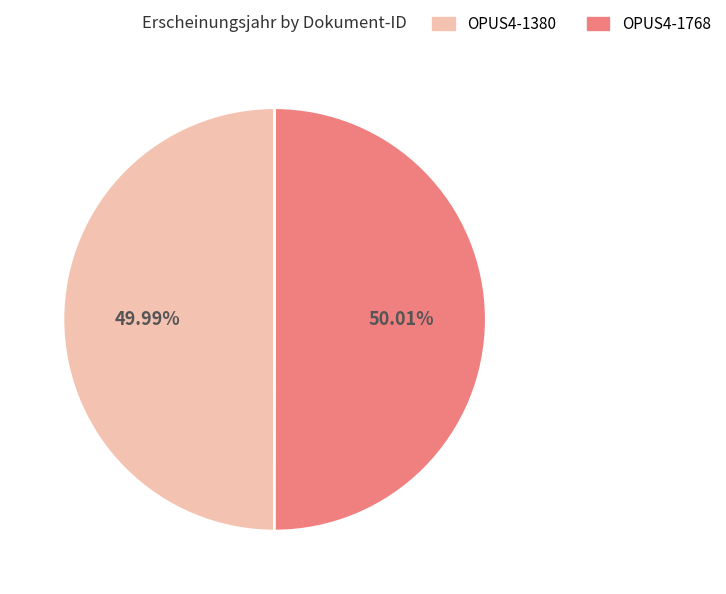

How many slices are in this pie chart?

2